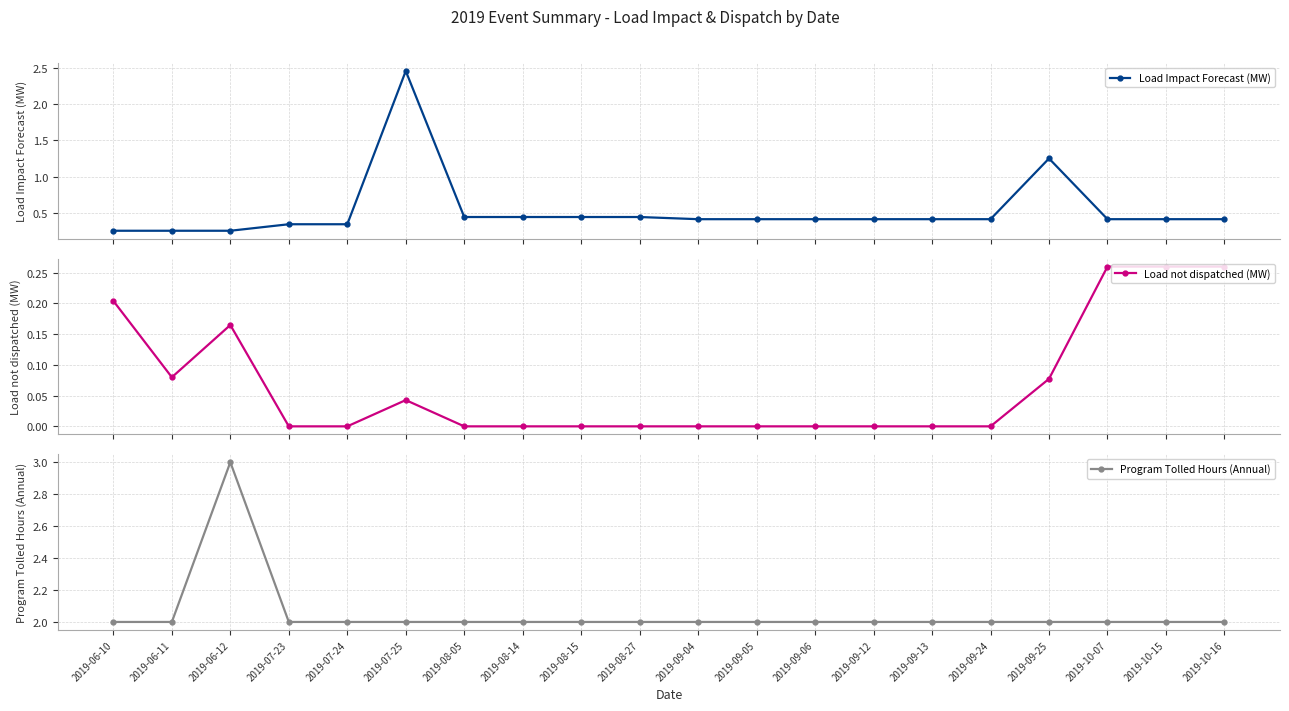

Does the chart have visible grid lines?

Yes